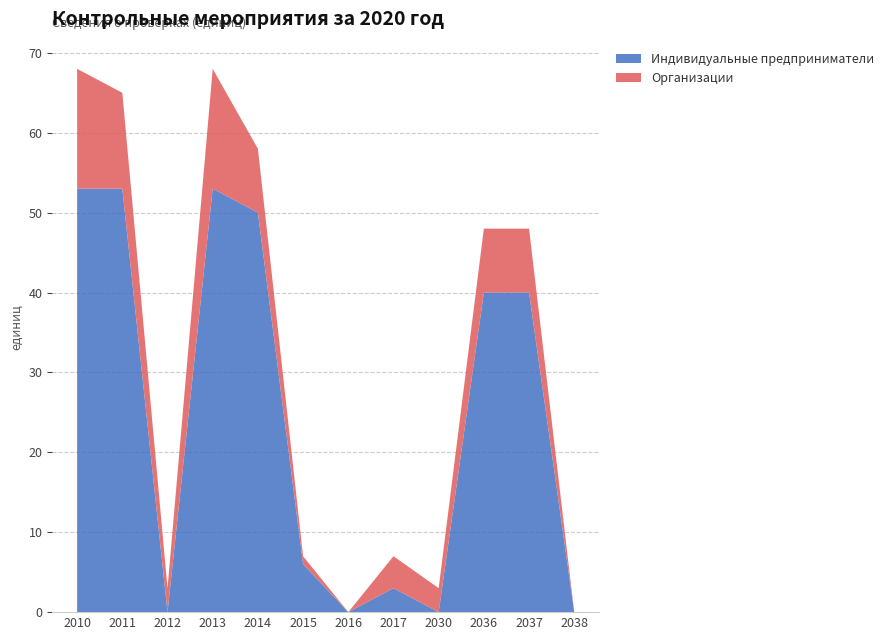

Reading left to right, list all the values displayed in this chart.

Индивидуальные предприниматели: 2010=53	2011=53	2012=0	2013=53	2014=50	2015=6	2016=0	2017=3	2030=0	2036=40	2037=40	2038=0
Организации: 2010=15	2011=12	2012=3	2013=15	2014=8	2015=1	2016=0	2017=4	2030=3	2036=8	2037=8	2038=0